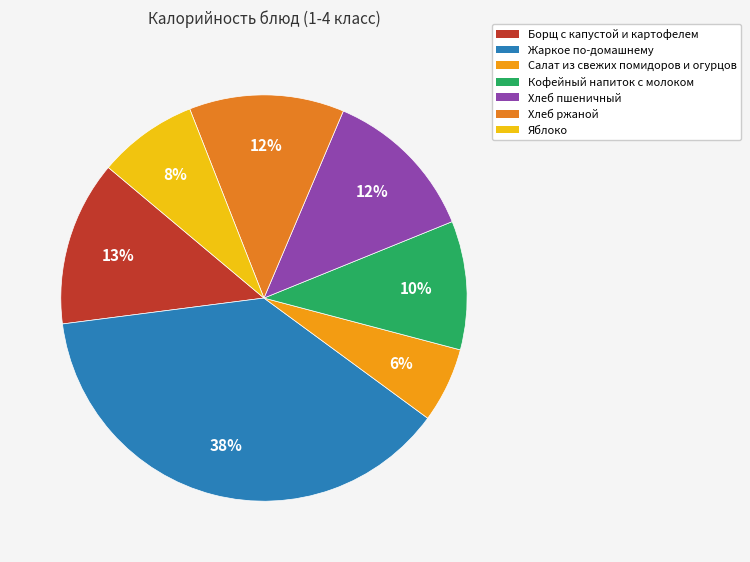

To the nearest percent, what percentage of the pie is Салат из свежих помидоров и огурцов?

6%